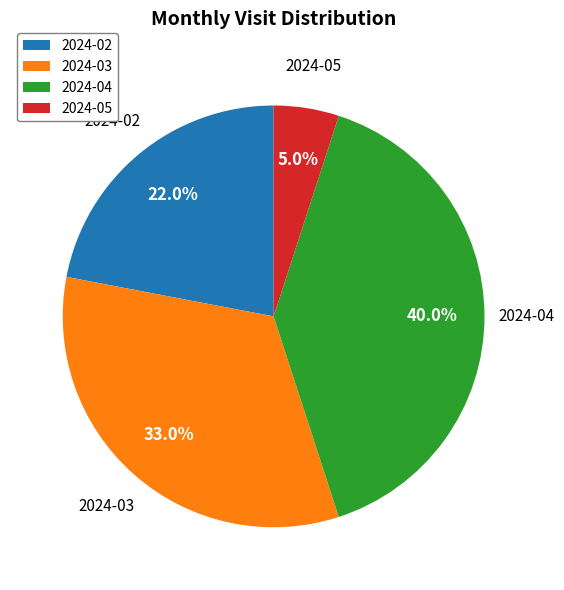

What percentage do 2024-04 and 2024-02 together represent?

62.0%